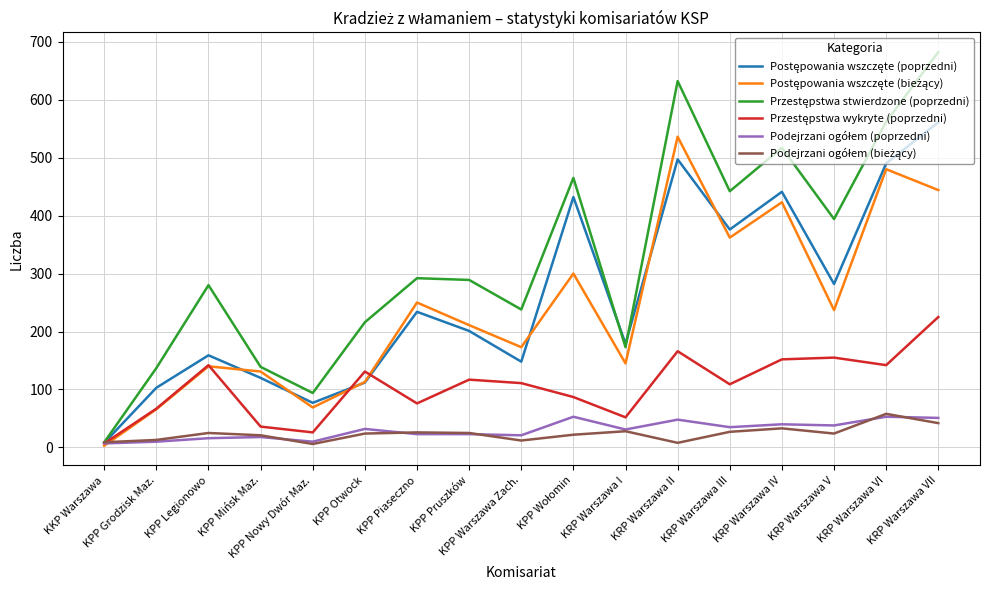

At which category is the sum across all series the highest?

KRP Warszawa VII